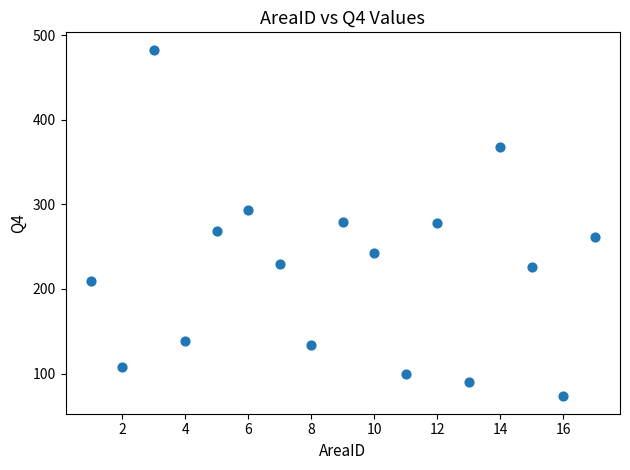

What is the range of X values (max minus min)?

16